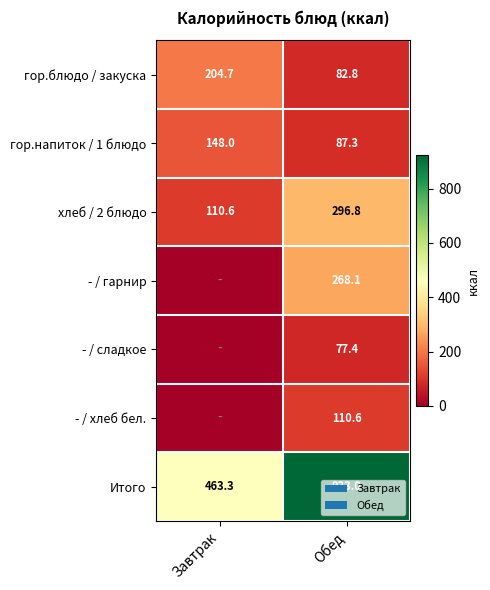

What is the difference between the хлеб / 2 блюдо values at Обед and Завтрак?

186.2